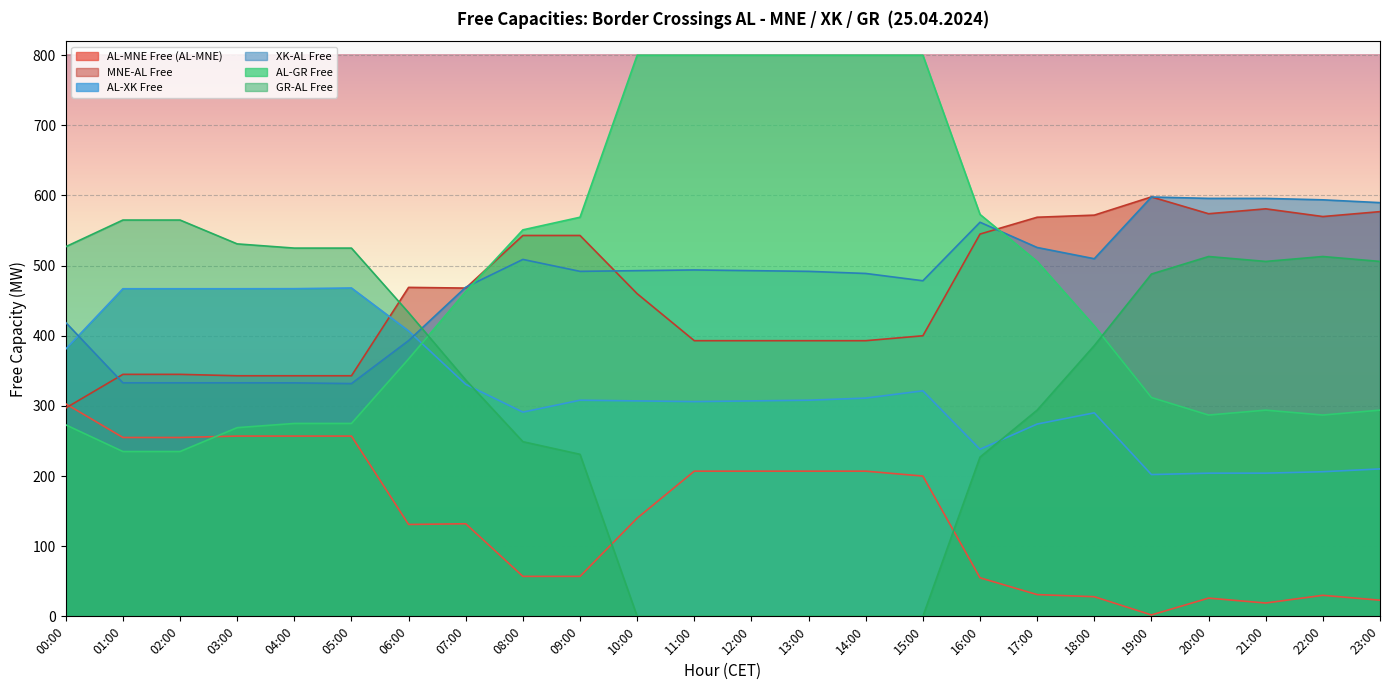

What is the spread (max minus min) of values at 10:00?

800.0